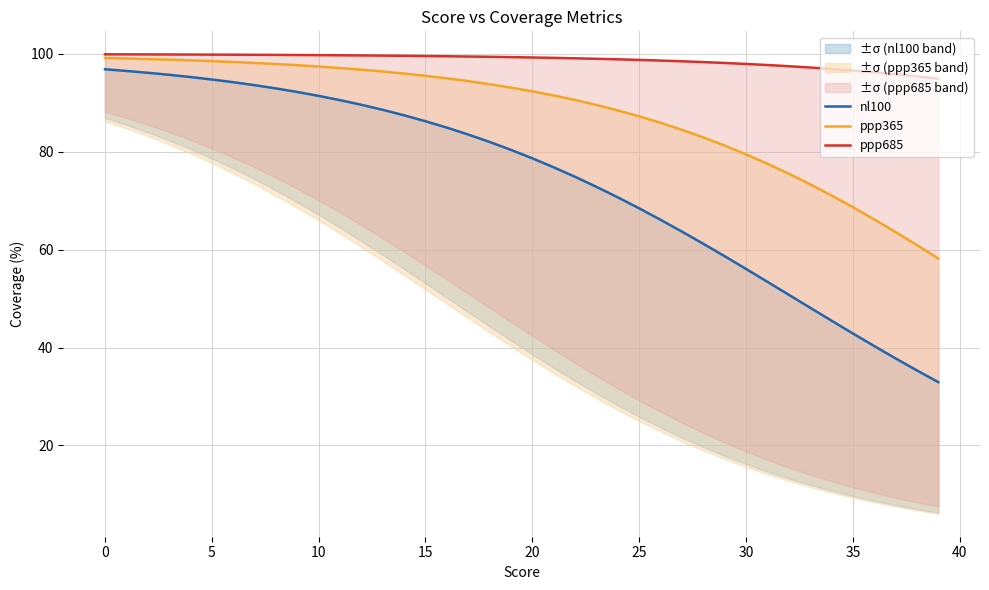

What are all the series names shown in the legend?

nl100, ppp365, ppp685